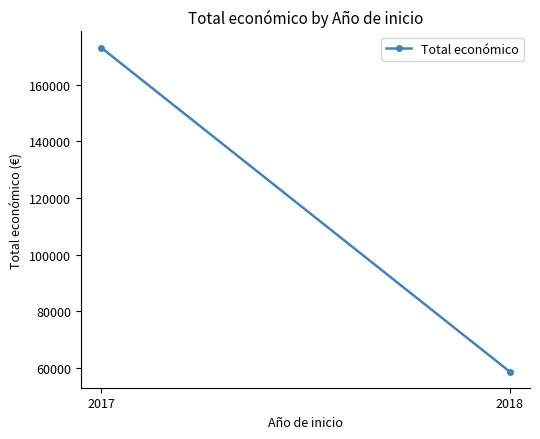

Where is the data nearest to the value 115870?

2018